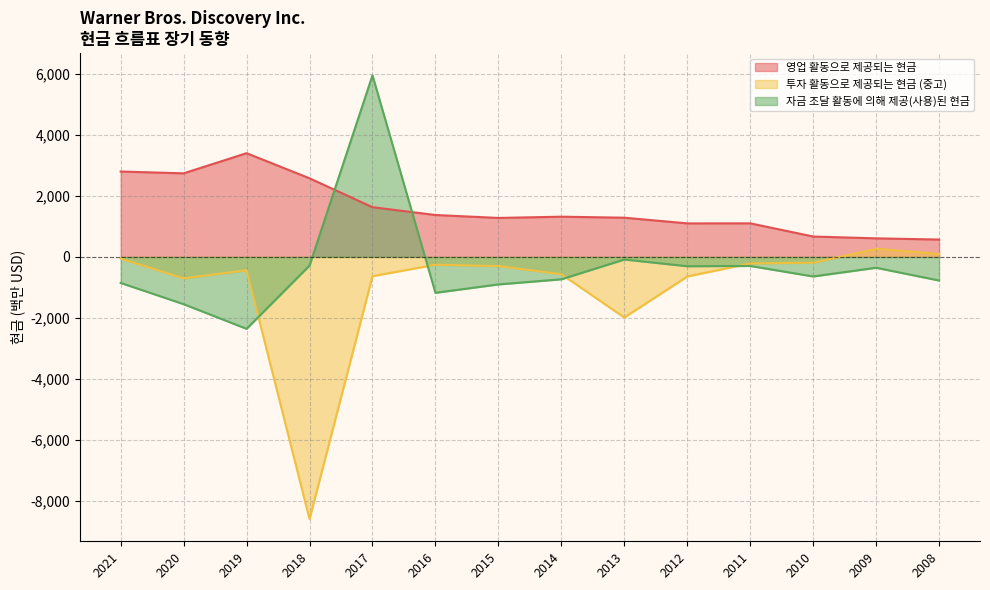

Rank the series by their average value, from lowest to highest.

투자 활동으로 제공되는 현금 (중고), 자금 조달 활동에 의해 제공(사용)된 현금, 영업 활동으로 제공되는 현금